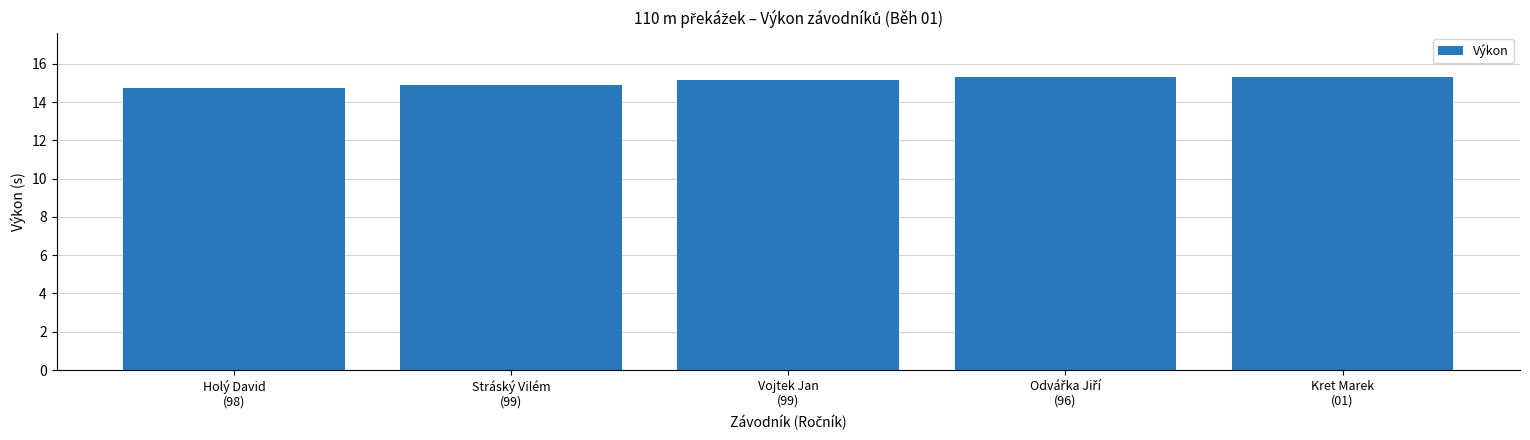

What position from the right is Holý David
(98)?

5